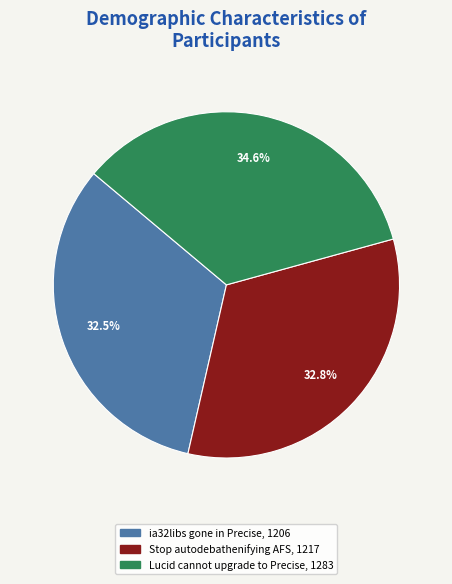

Is ia32libs gone in Precise the majority of the pie?

No